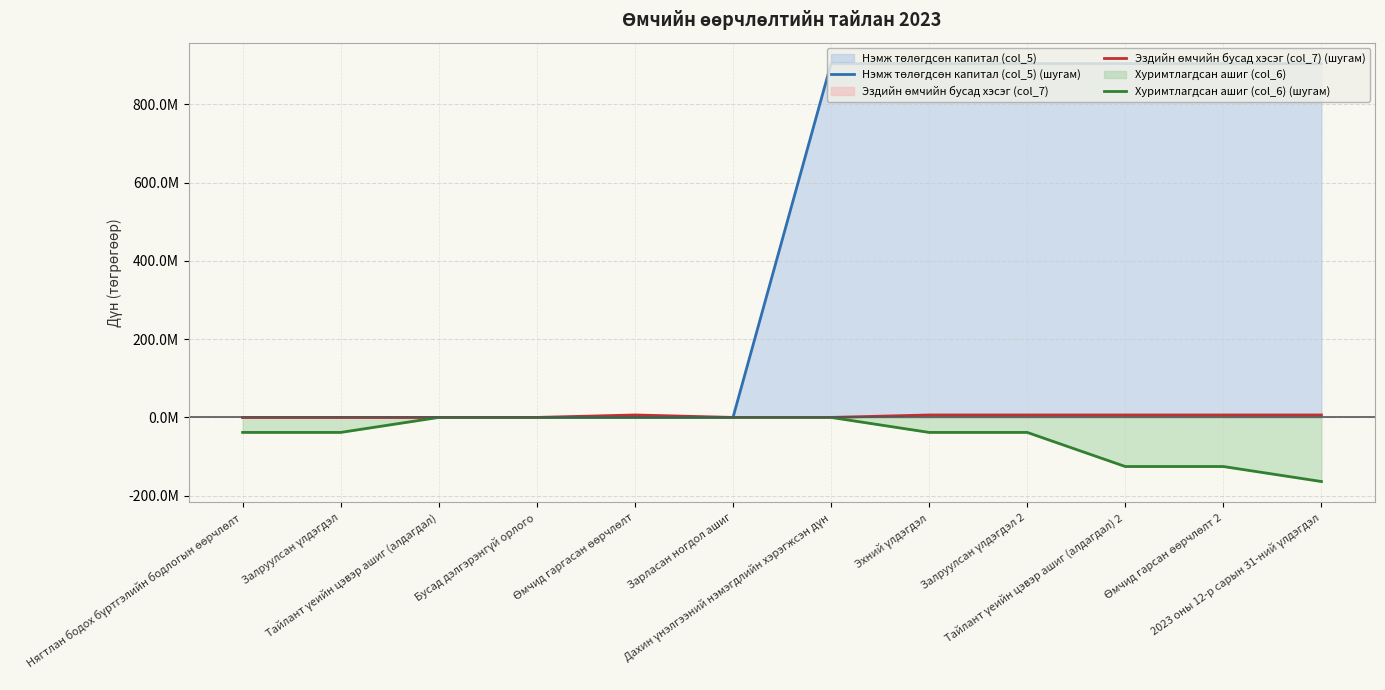

Which category has the lowest value across all series?

2023 оны 12-р сарын 31-ний үлдэгдэл